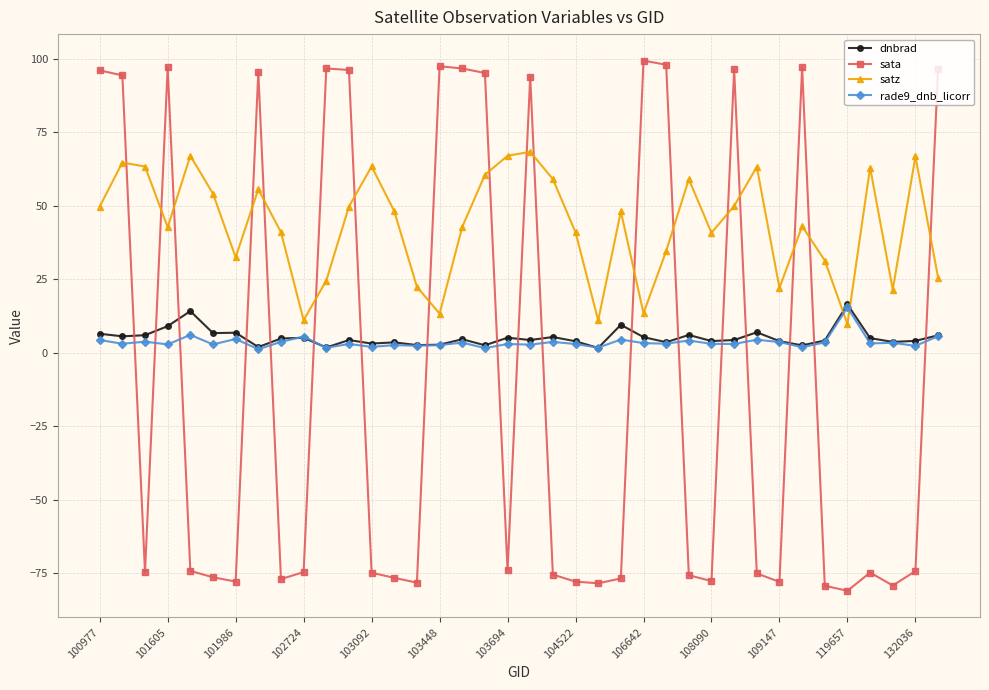

What are all the series names shown in the legend?

dnbrad, sata, satz, rade9_dnb_licorr